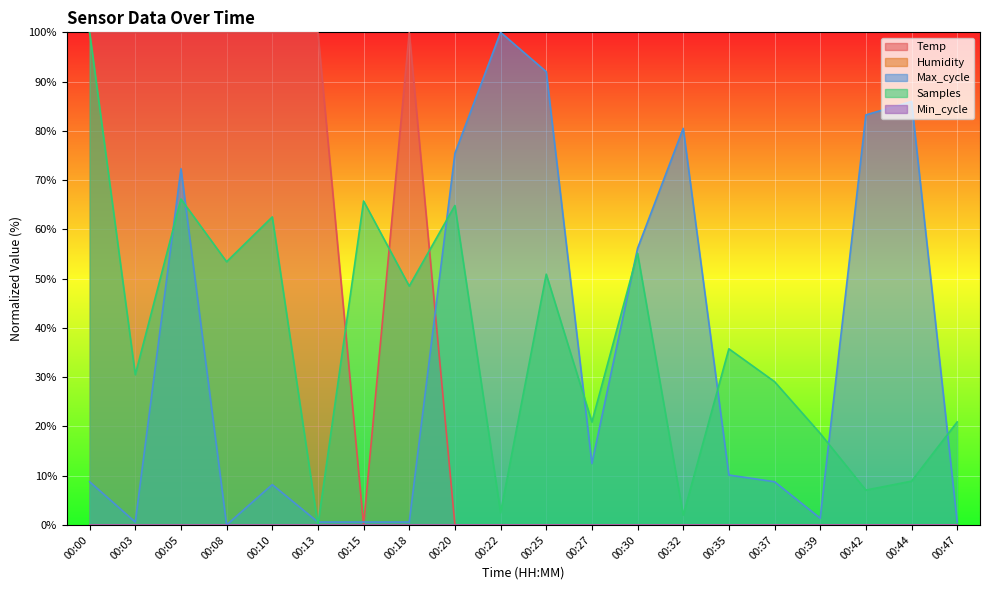

Reading left to right, transcribe all the data shown in this chart.

Temp: 00:00=100.0	00:03=100.0	00:05=100.0	00:08=100.0	00:10=100.0	00:13=100.0	00:15=0.0	00:18=100.0	00:20=0.0	00:22=0.0	00:25=0.0	00:27=0.0	00:30=0.0	00:32=0.0	00:35=0.0	00:37=0.0	00:39=0.0	00:42=0.0	00:44=0.0	00:47=0.0
Max_cycle: 00:00=8.8	00:03=0.6	00:05=72.3	00:08=0.0	00:10=8.2	00:13=0.6	00:15=0.6	00:18=0.6	00:20=75.4	00:22=100.0	00:25=92.0	00:27=12.5	00:30=56.1	00:32=80.5	00:35=10.1	00:37=8.8	00:39=1.4	00:42=83.2	00:44=86.0	00:47=0.6
Samples: 00:00=100.0	00:03=30.5	00:05=66.2	00:08=53.4	00:10=62.5	00:13=0.0	00:15=65.8	00:18=48.5	00:20=64.8	00:22=2.5	00:25=50.9	00:27=20.9	00:30=55.2	00:32=2.0	00:35=35.8	00:37=29.1	00:39=18.6	00:42=7.1	00:44=8.9	00:47=20.9